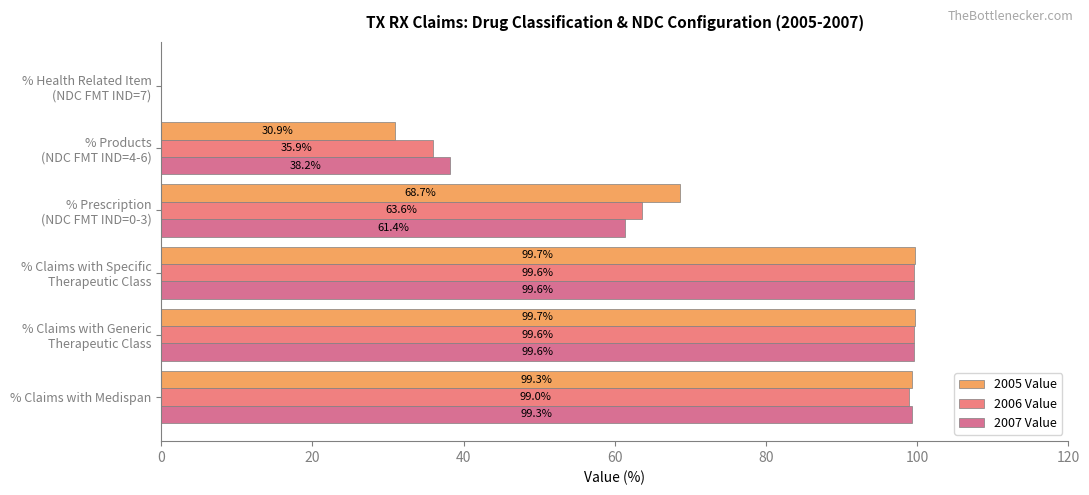

What is the maximum value shown in the chart?

99.7